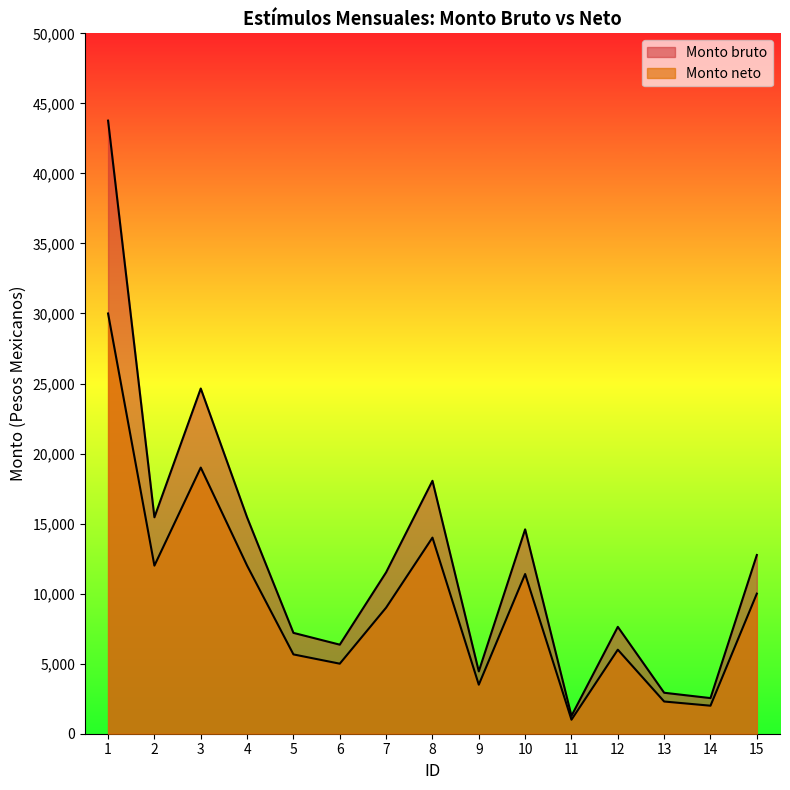

How many interior local peaks does the Monto bruto series have?

4